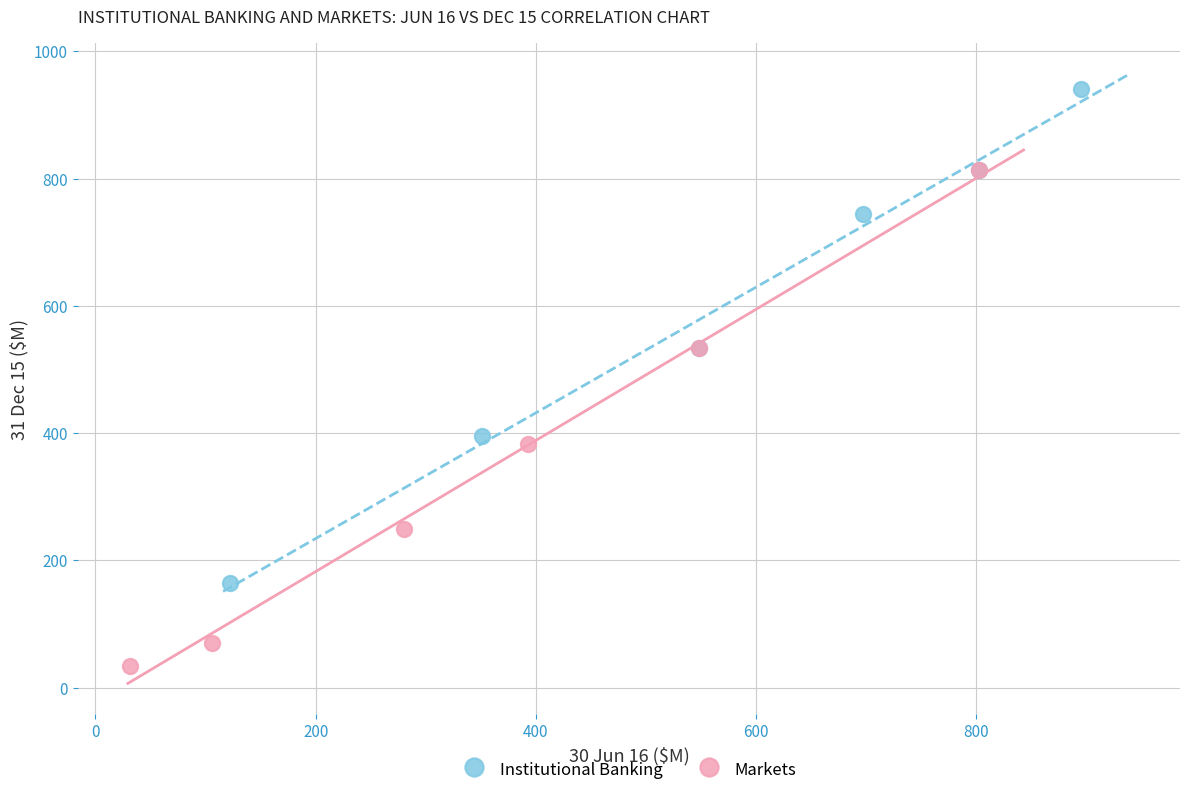

Which series reaches the maximum Y coordinate?

Institutional Banking